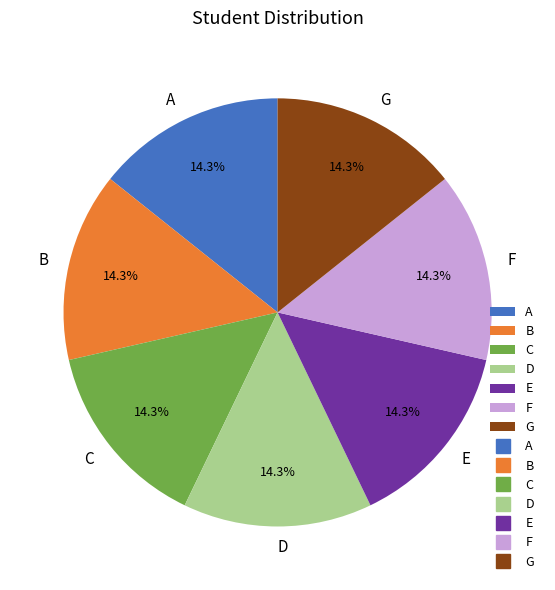

Does C represent more than half of the total?

No